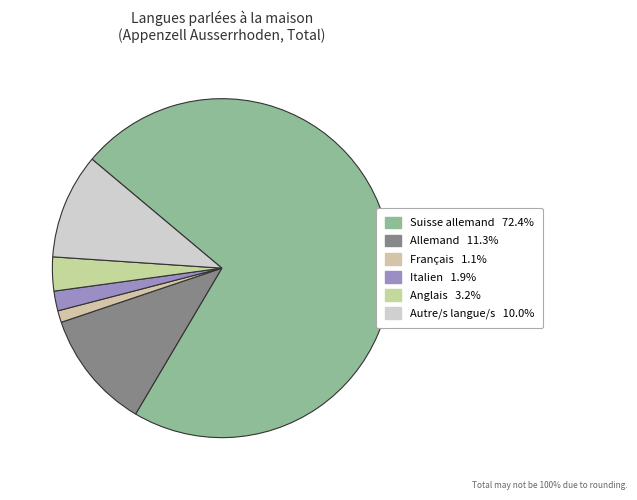

How many segments does this pie chart have?

6